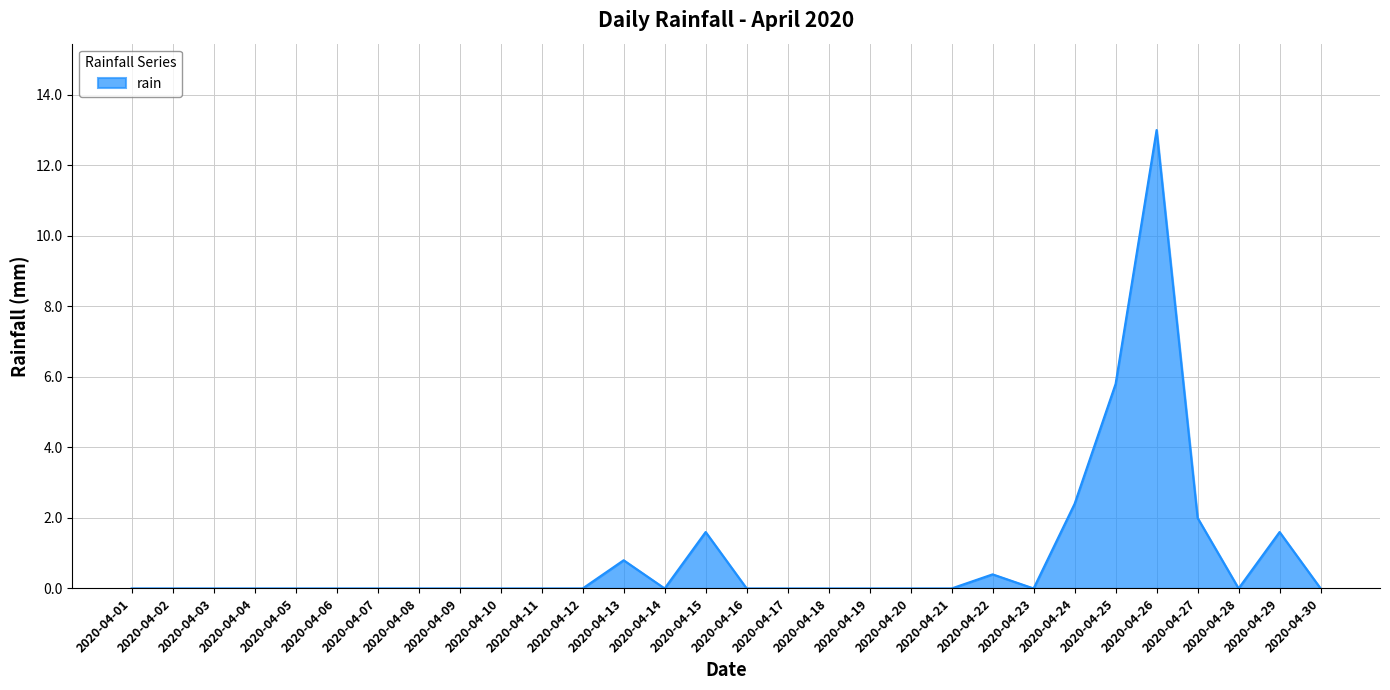

What is the average value?

0.9